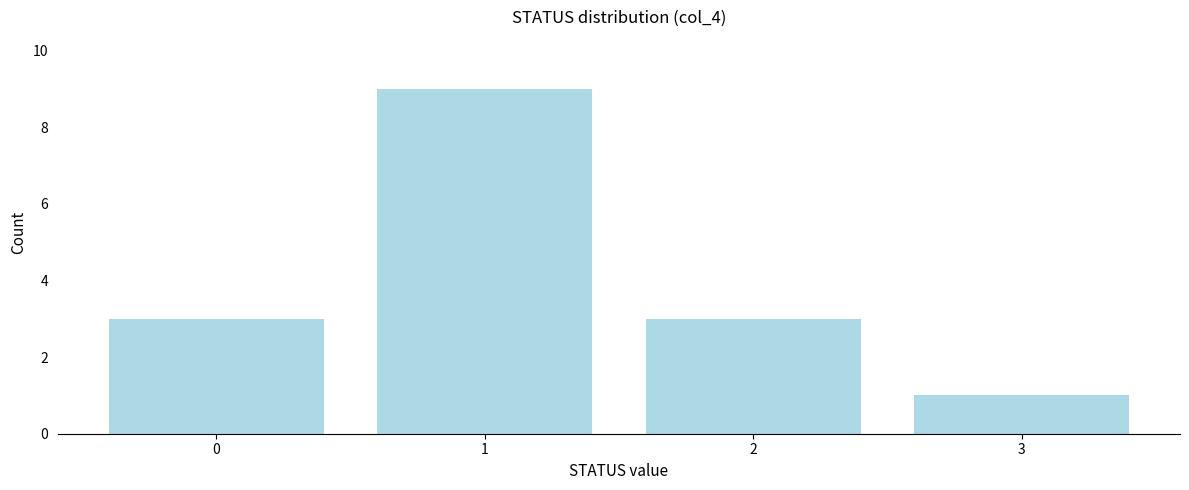

Over which range of the x-axis is the bar tallest?

0.5 to 1.5